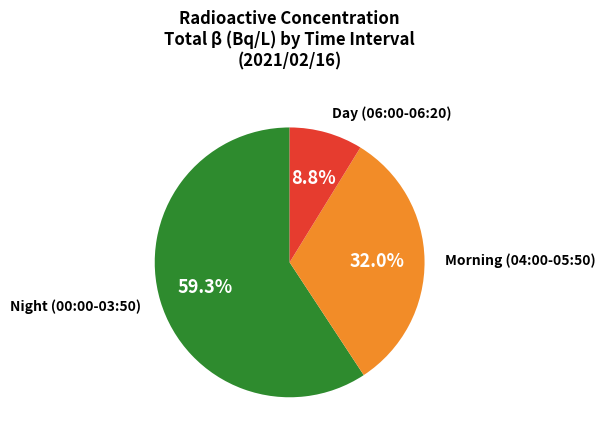

Is there a majority slice in this chart?

Yes